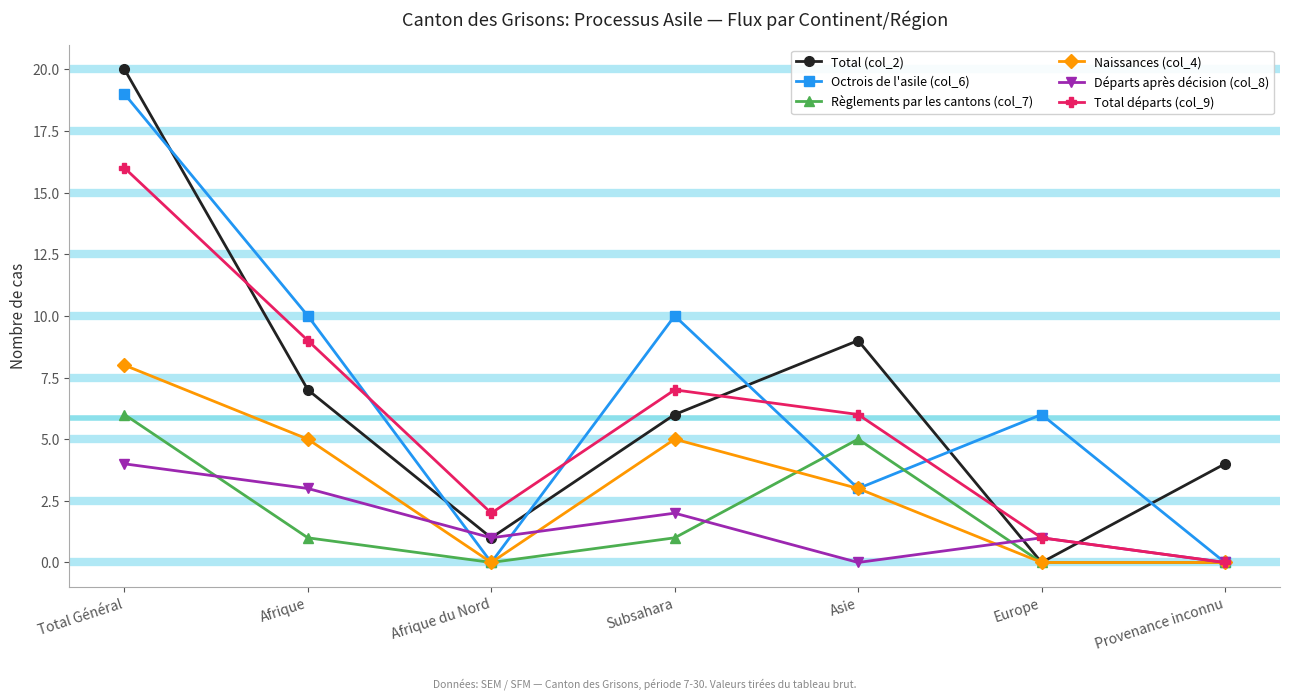

Rank the series at Total Général from highest to lowest value.

Total (col_2), Octrois de l'asile (col_6), Total départs (col_9), Naissances (col_4), Règlements par les cantons (col_7), Départs après décision (col_8)